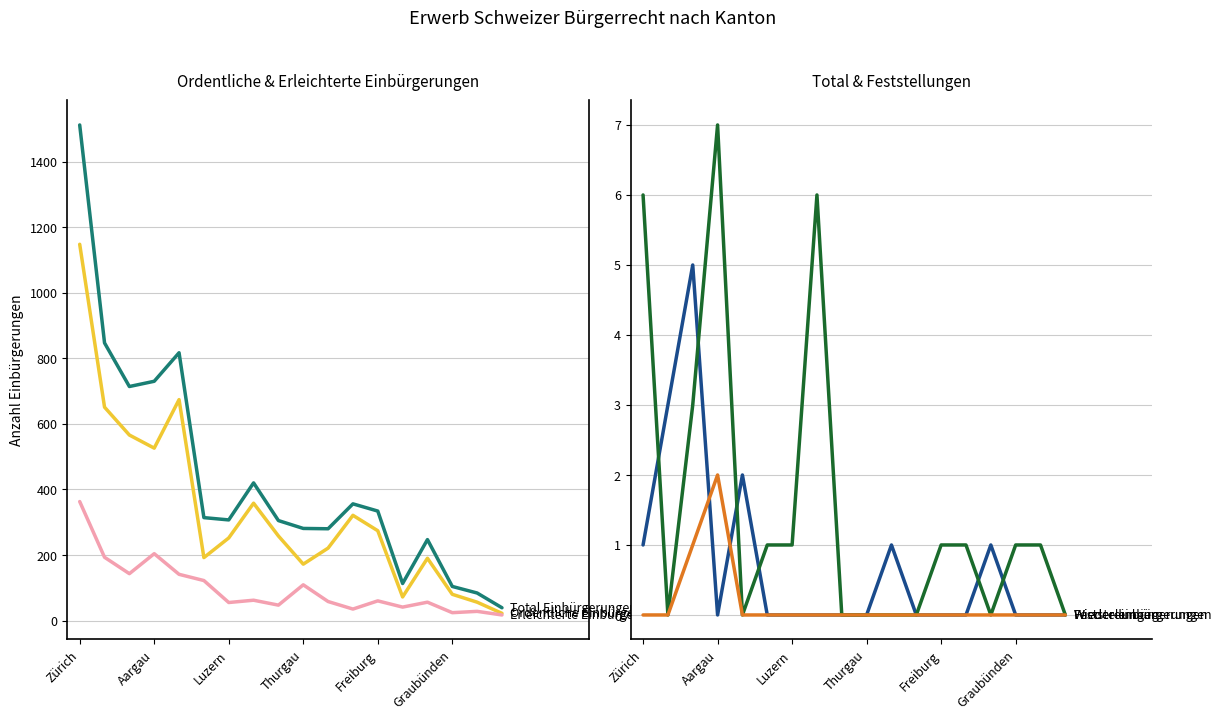

Does the chart display data point markers on the line(s)?

No